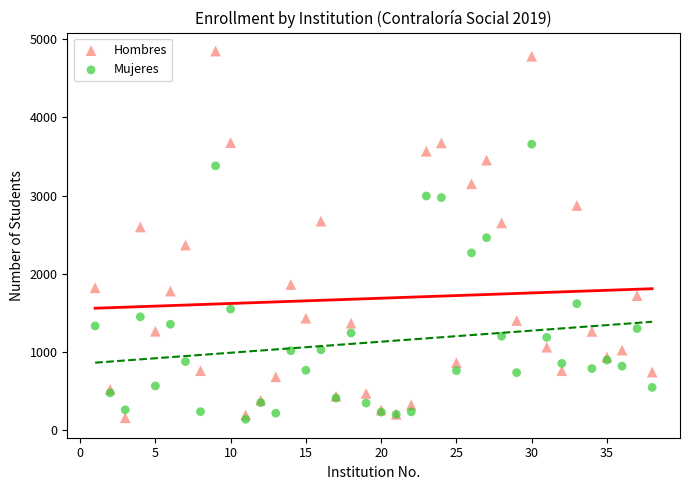

Which series has the largest Y range (max minus min)?

Hombres